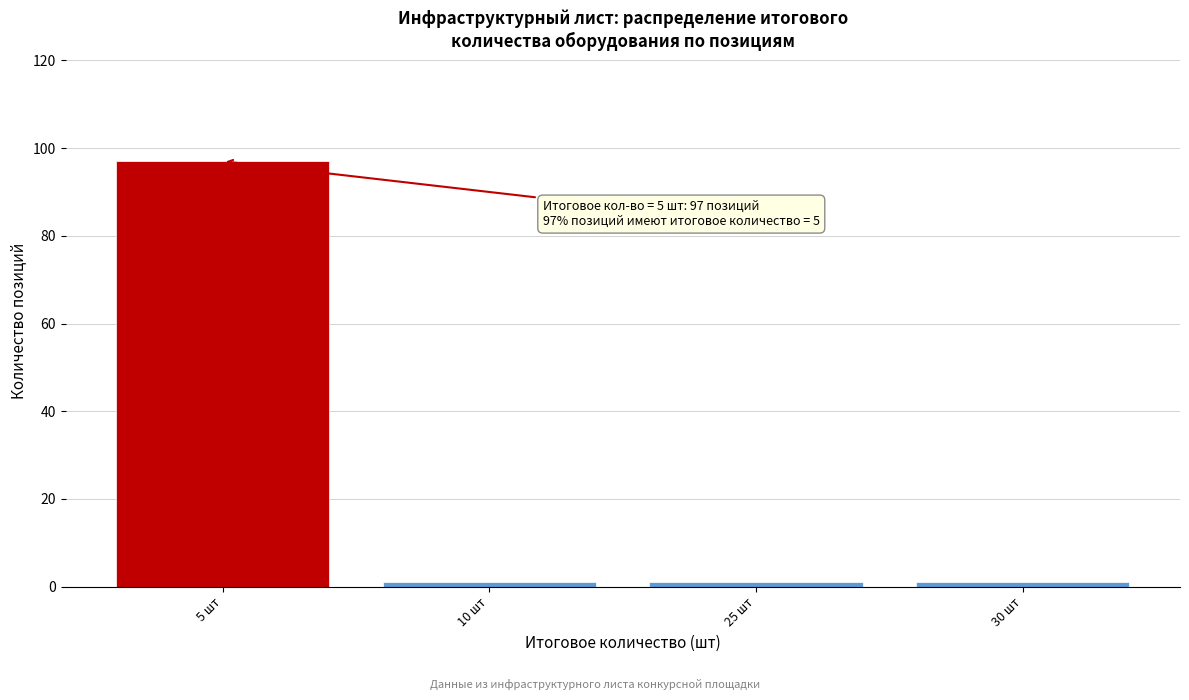

Reading left to right, extract all data points from this chart.

97	1	1	1